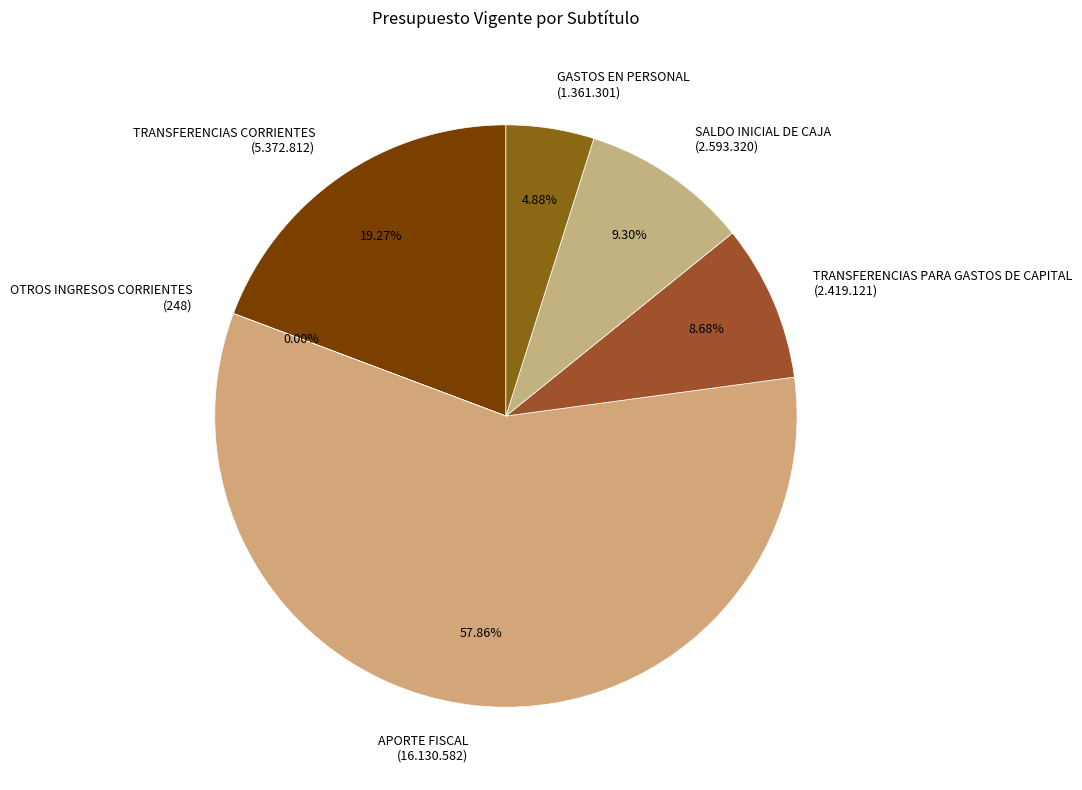

True or false: APORTE FISCAL accounts for 58% of the total.

True